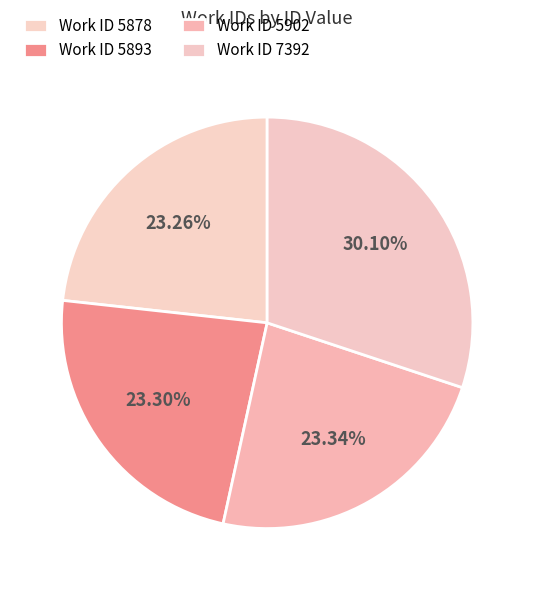

What is the largest slice in the pie chart?

7392